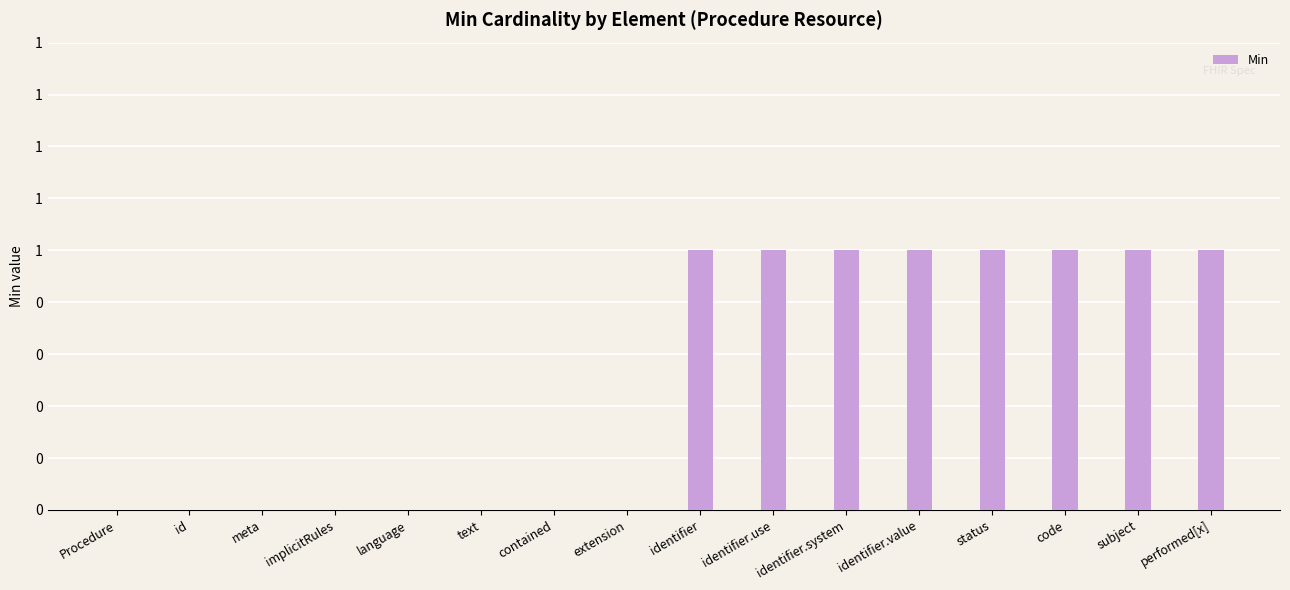

The value at code is 1. True or false?

False